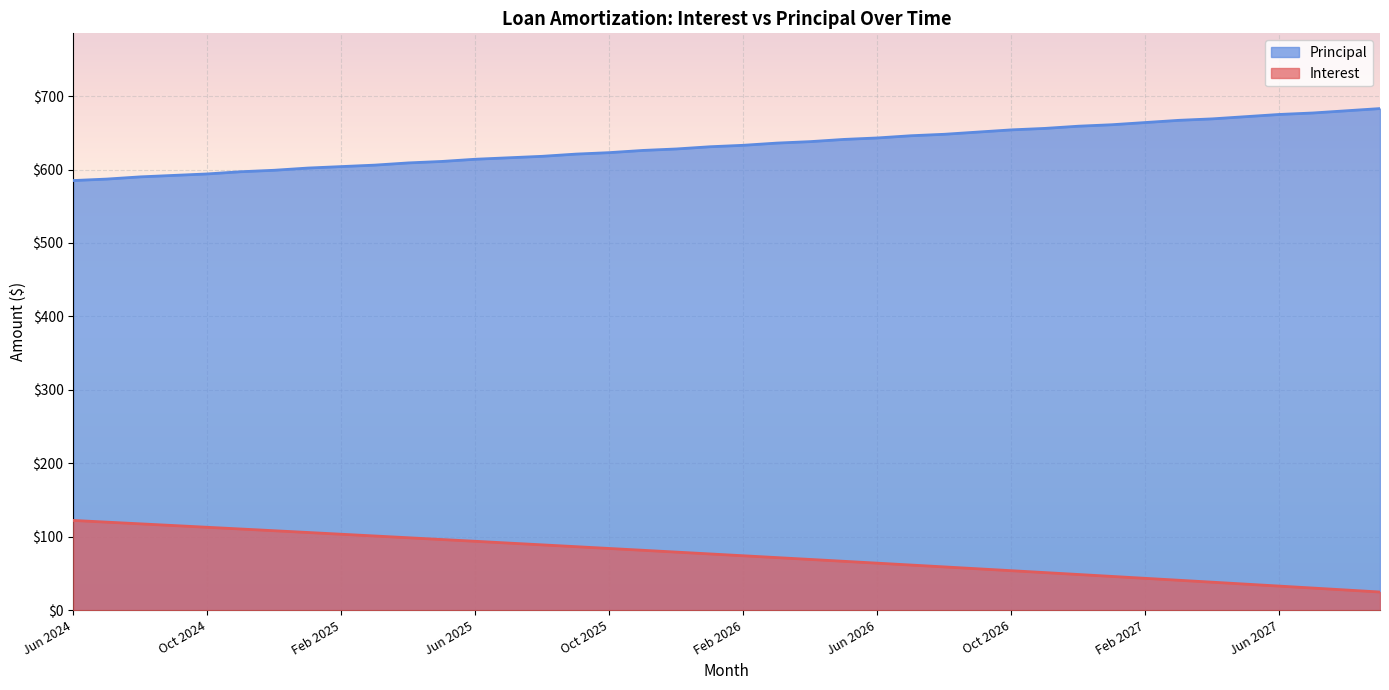

Which category has the highest value across all series?

Sep 2027